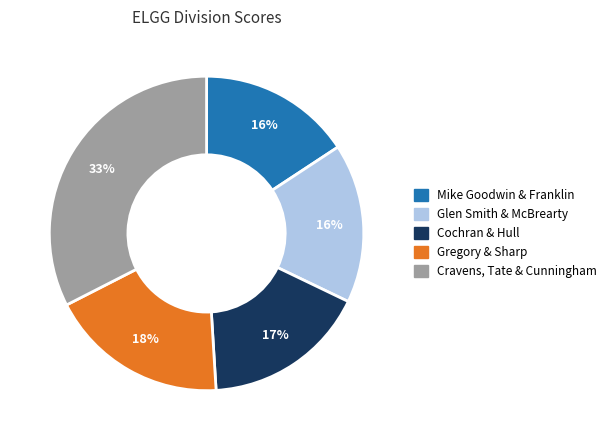

Which slice is the largest?

Cravens, Tate & Cunningham